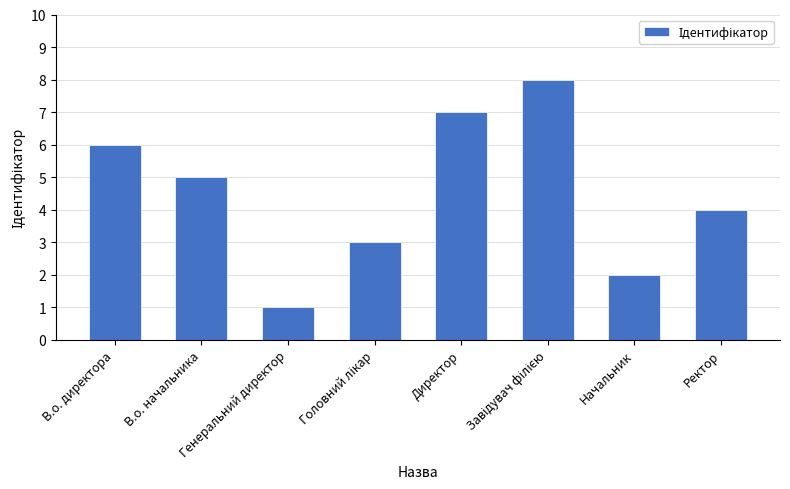

What is the sum of all values?

36